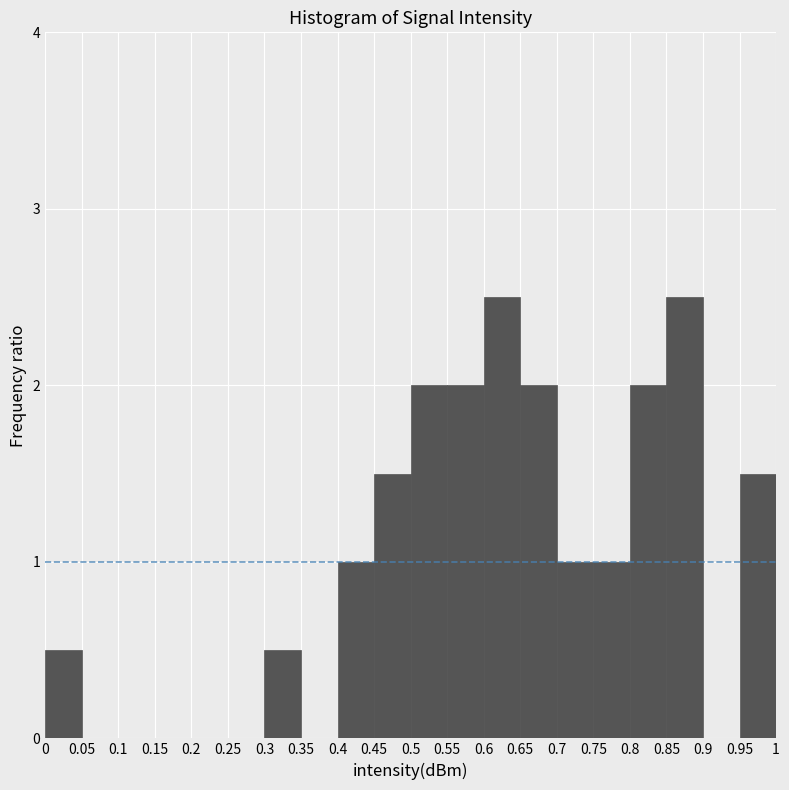

Reading left to right, list every bar in this chart as the range it spans on the x-axis followed by its height. The values are not printed on the chart, so give them approximately, as read against the axis.

0 to 0.05: 0.5
0.05 to 0.1: 0
0.1 to 0.15: 0
0.15 to 0.2: 0
0.2 to 0.25: 0
0.25 to 0.3: 0
0.3 to 0.35: 0.5
0.35 to 0.4: 0
0.4 to 0.45: 1.0
0.45 to 0.5: 1.5
0.5 to 0.55: 2.0
0.55 to 0.6: 2.0
0.6 to 0.65: 2.5
0.65 to 0.7: 2.0
0.7 to 0.75: 1.0
0.75 to 0.8: 1.0
0.8 to 0.85: 2.0
0.85 to 0.9: 2.5
0.9 to 0.95: 0
0.95 to 1: 1.5